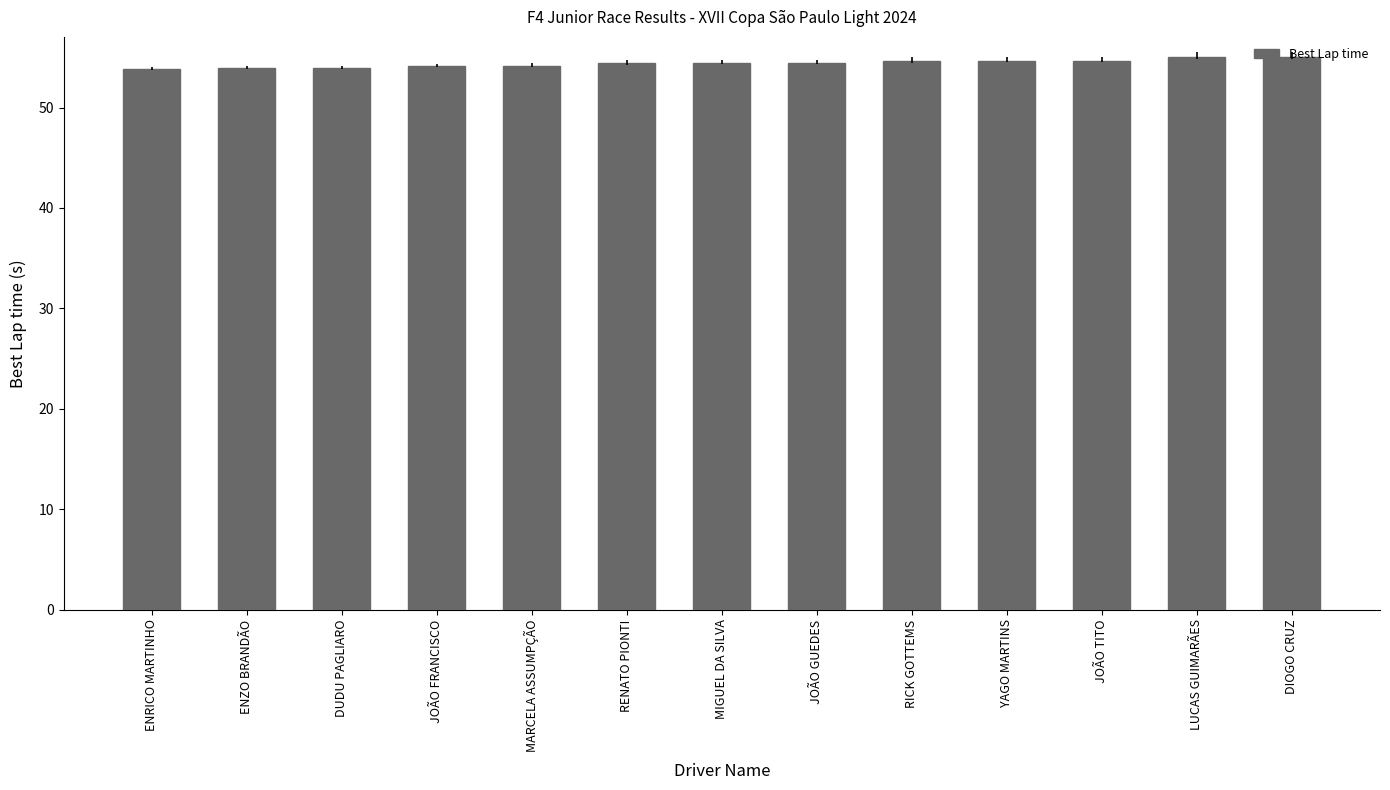

Is it true that the value at LUCAS GUIMARÃES is 55.0?

True